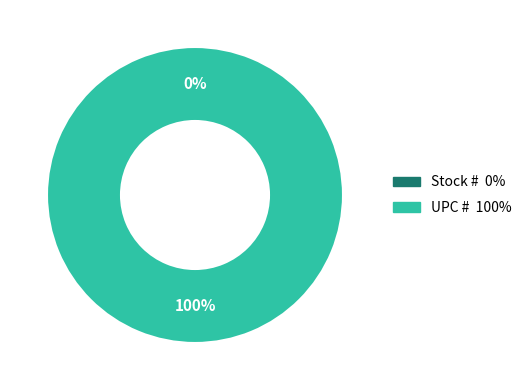

True or false: UPC # accounts for 100% of the total.

True